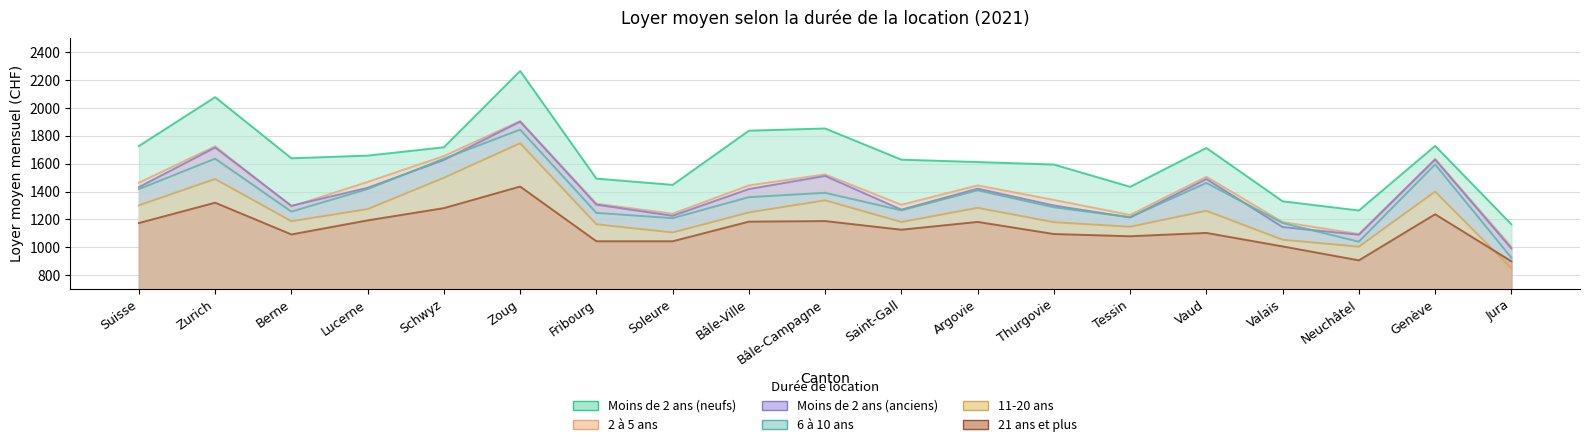

Is the value of 21 ans et plus at Genève greater than the value of Moins de 2 ans (anciens) at Jura?

Yes